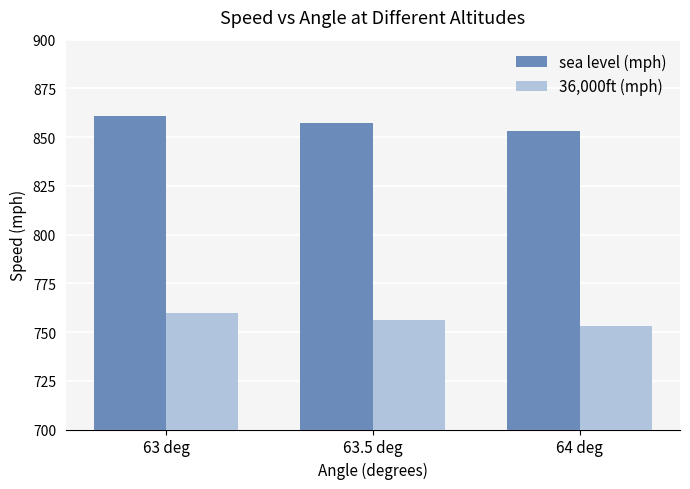

Reading right to left, what are all the values shown in this chart?

sea level (mph): 64 deg=853.4	63.5 deg=857.0	63 deg=860.8
36,000ft (mph): 64 deg=753.0	63.5 deg=756.2	63 deg=759.6